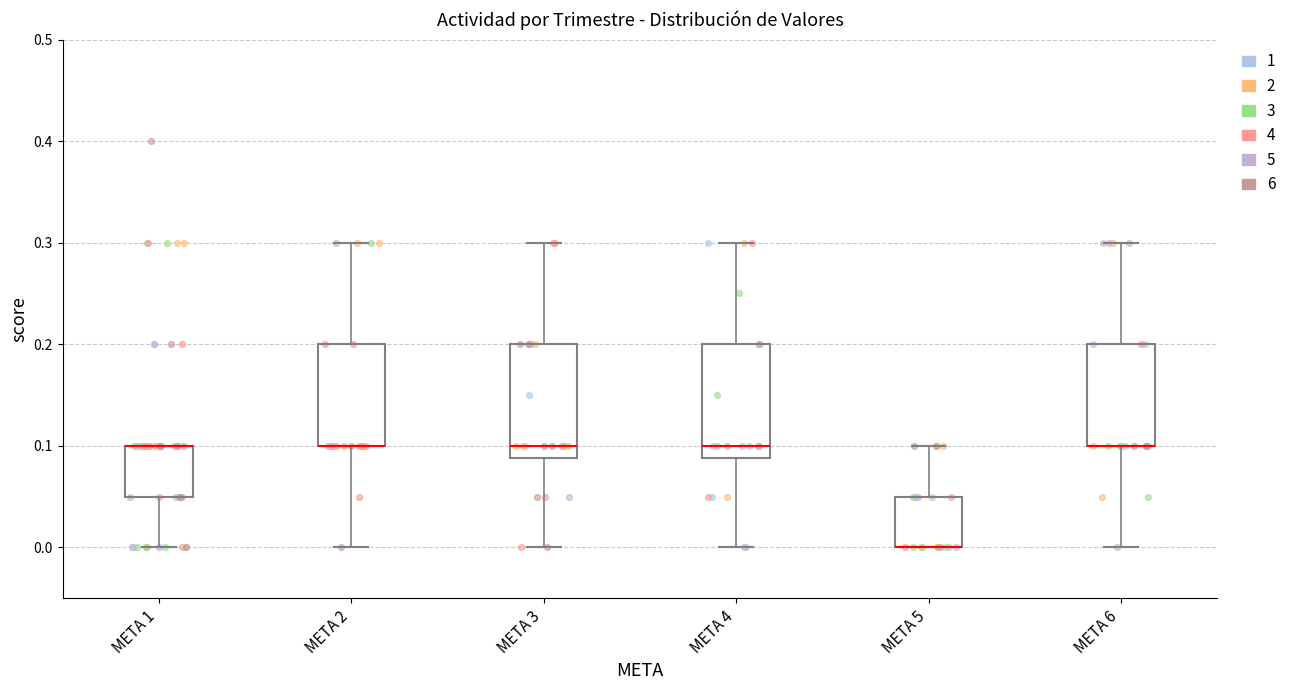

Reading left to right, read every box against the y-axis: the position of its median line, the range the box covers, and the ends of its whiskers. The values are not printed on the chart, so give them approximately, as read against the axis.

META 1: median 0.10 (drawn on the box's upper edge), box 0.05 to 0.10, whiskers 0.00 to 0.10
META 2: median 0.10 (drawn on the box's lower edge), box 0.10 to 0.20, whiskers 0.00 to 0.30
META 3: median 0.10, box 0.09 to 0.20, whiskers 0.00 to 0.30
META 4: median 0.10, box 0.09 to 0.20, whiskers 0.00 to 0.30
META 5: median 0.00 (drawn on the box's lower edge), box 0.00 to 0.05, whiskers 0.00 to 0.10
META 6: median 0.10 (drawn on the box's lower edge), box 0.10 to 0.20, whiskers 0.00 to 0.30